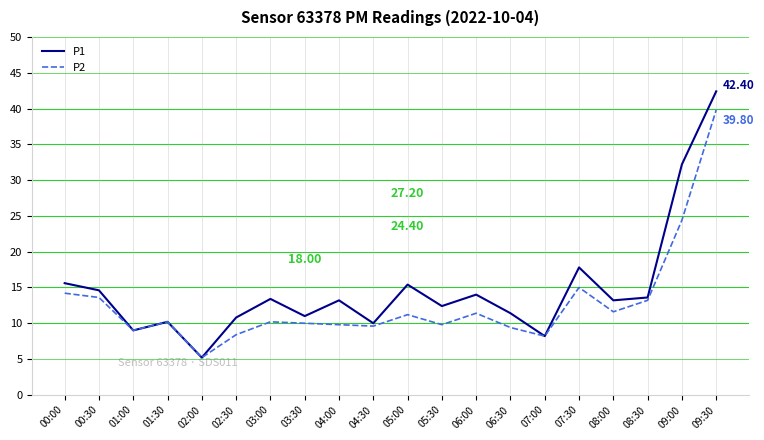

What is the difference between the maximum and minimum values in the P2 series?

34.6